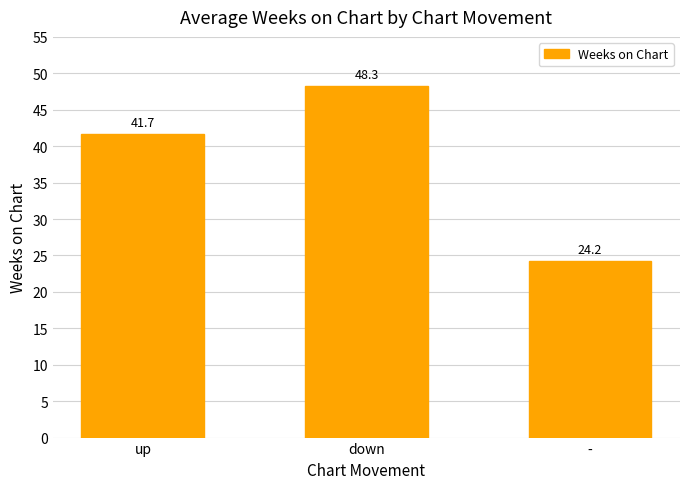

Where is the data nearest to the value 36?

up